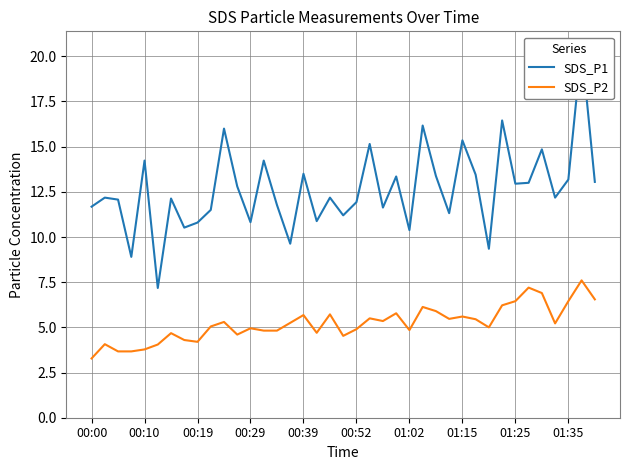

Rank the series at 23 from lowest to highest value.

SDS_P2, SDS_P1